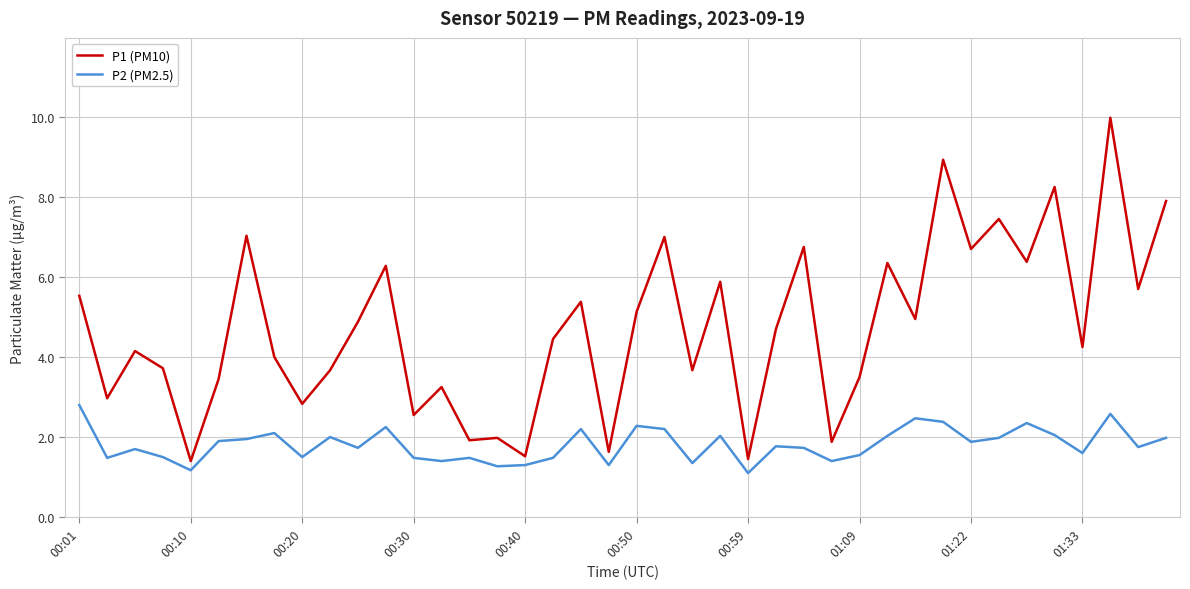

What is the difference between the maximum and minimum values in the P2 (PM2.5) series?

1.7